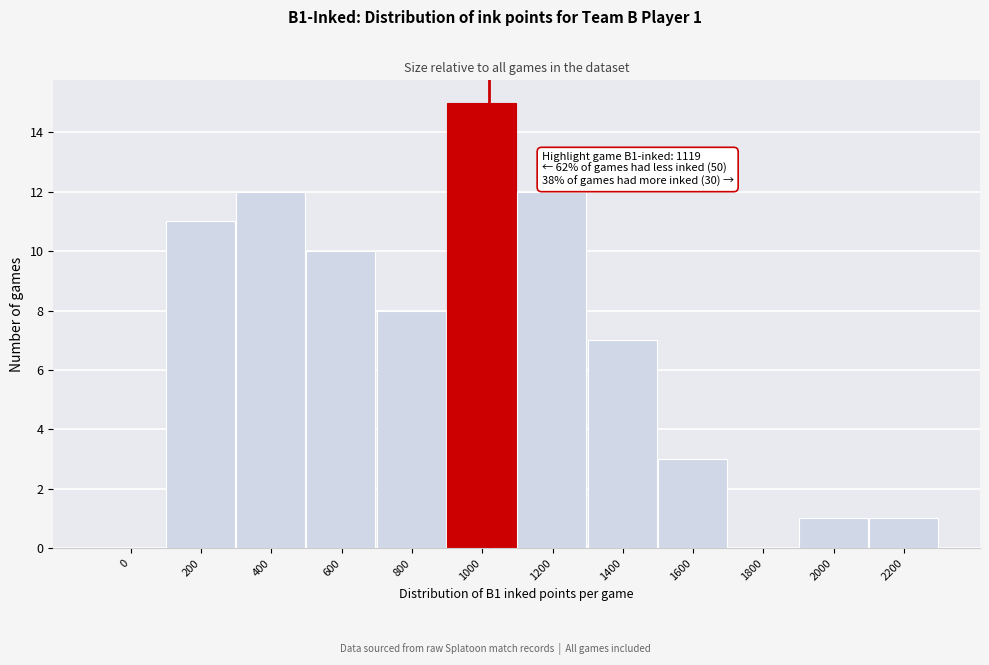

Reading left to right, extract all data points from this chart.

0=0	200=11	400=12	600=10	800=8	1000=15	1200=12	1400=7	1600=3	1800=0	2000=1	2200=1